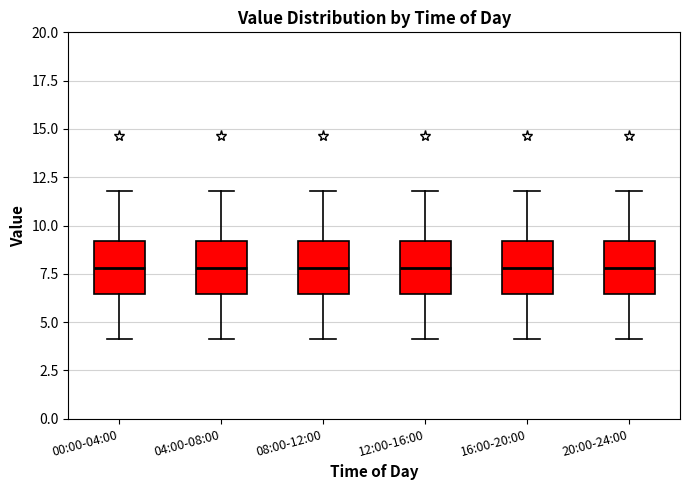

Where does the upper whisker of the box for 00:00-04:00 end on the y-axis? The values are not printed on the chart, so give them approximately, as read against the axis.

12.0